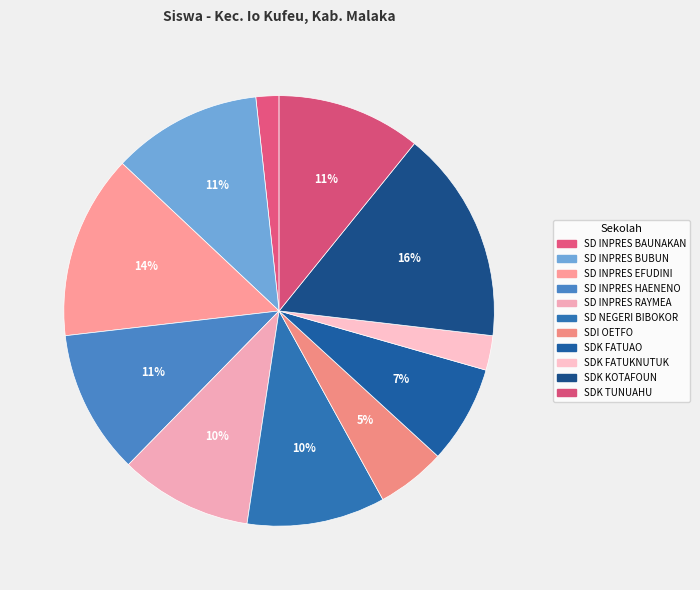

How many segments does this pie chart have?

11